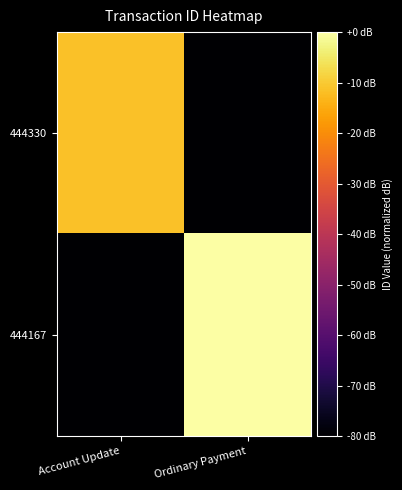

What is the total value across all series at Account Update?

-211.3